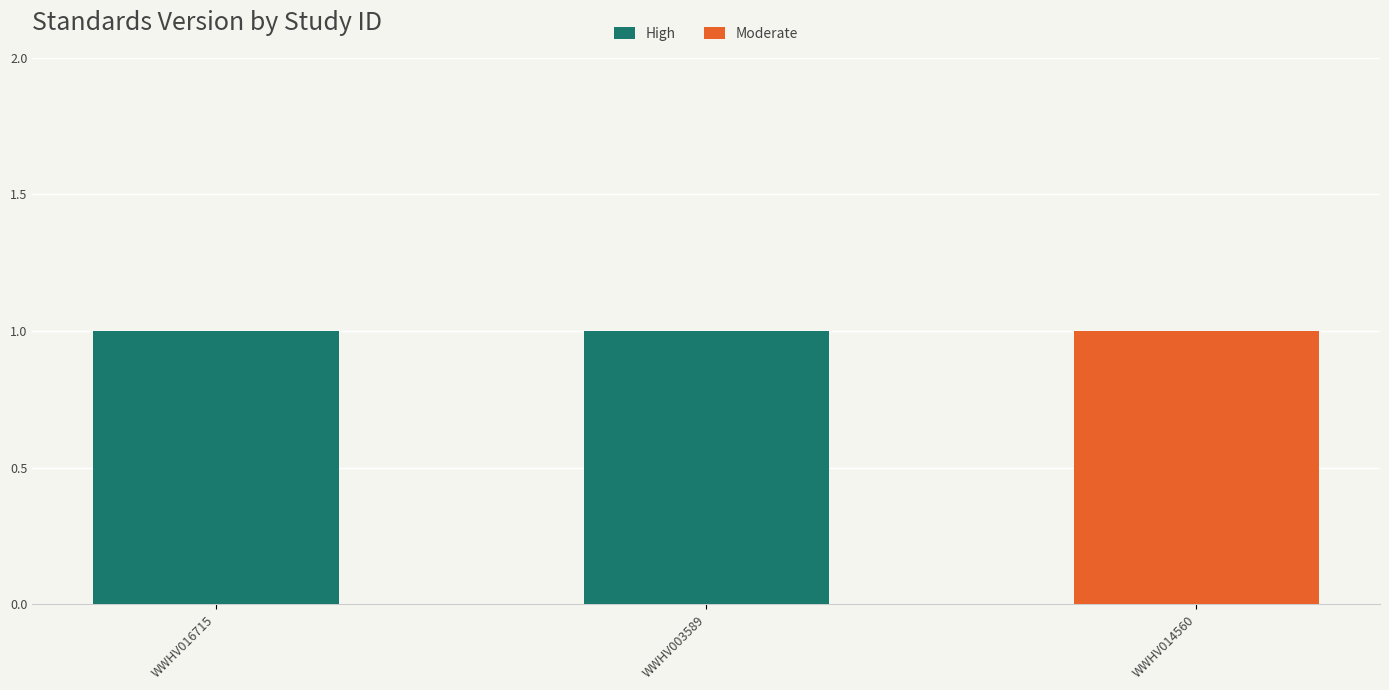

What is the total value across all series at WWHV014560?

1